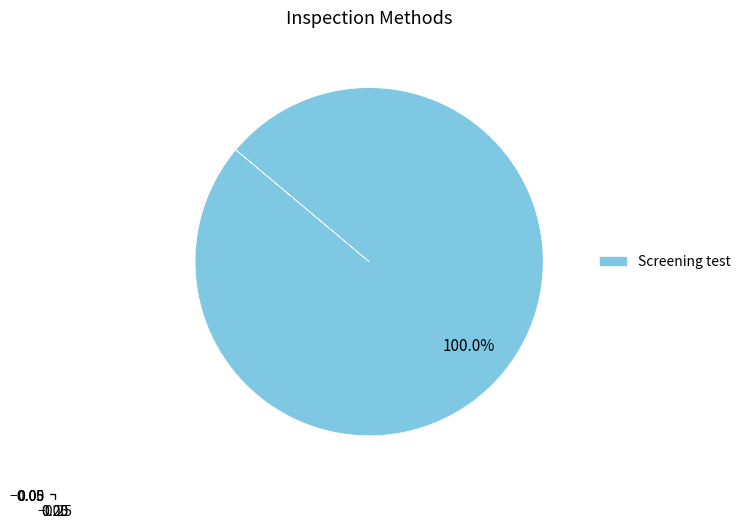

Rank the categories by value from lowest to highest.

Screening test